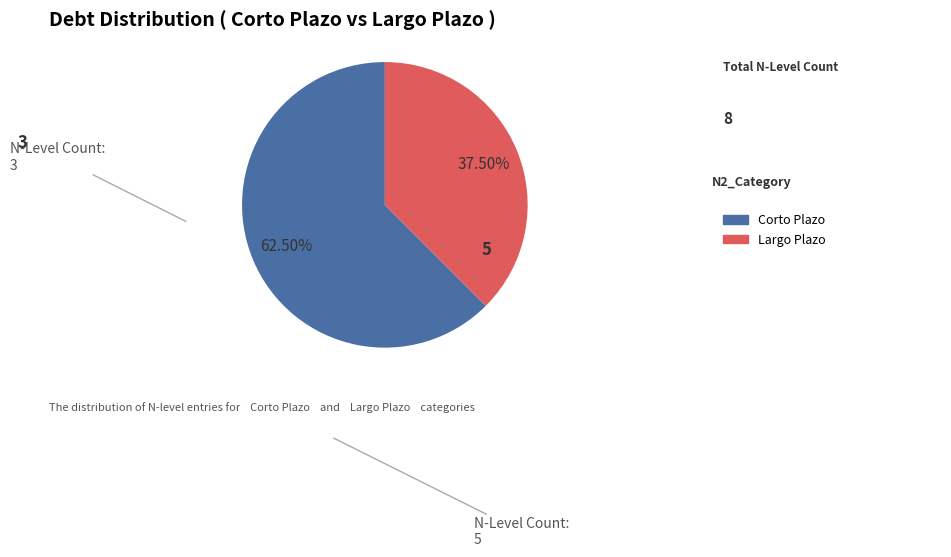

Does any single category account for the majority?

Yes